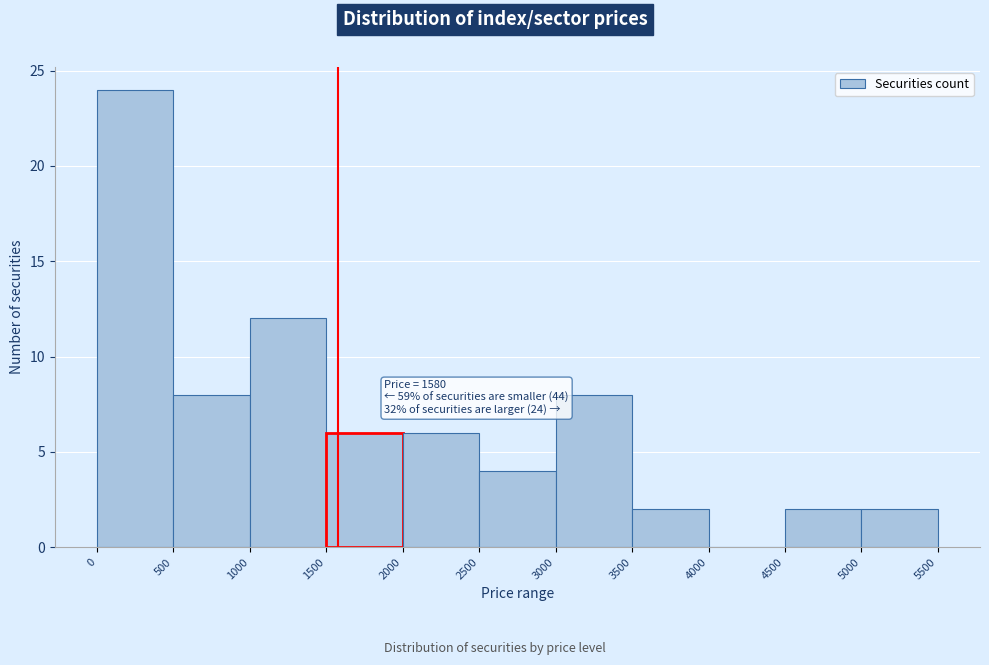

Over which range of the x-axis is the bar tallest?

0 to 500